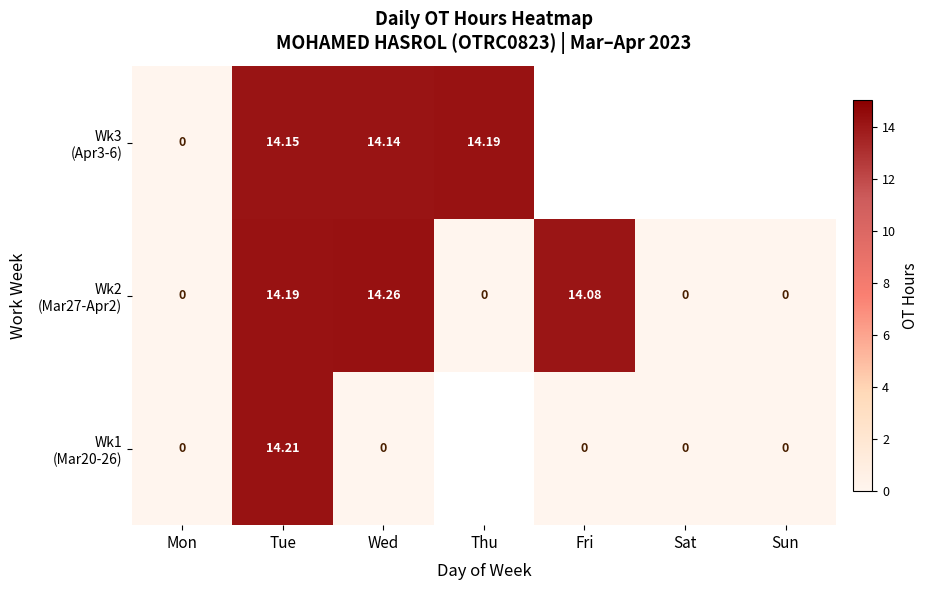

At which label does Wk3 (Apr3-6) reach its minimum?

Mon